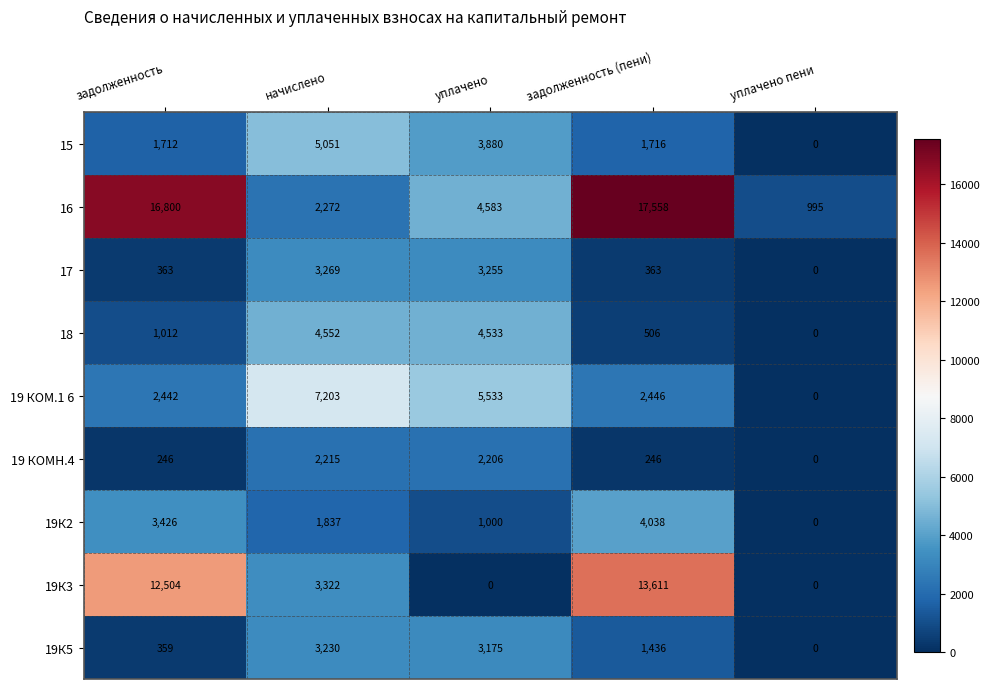

Rank the series at начислено from lowest to highest value.

19К2, 19 КОМН.4, 16, 19К5, 17, 19К3, 18, 15, 19 КОМ.1 6